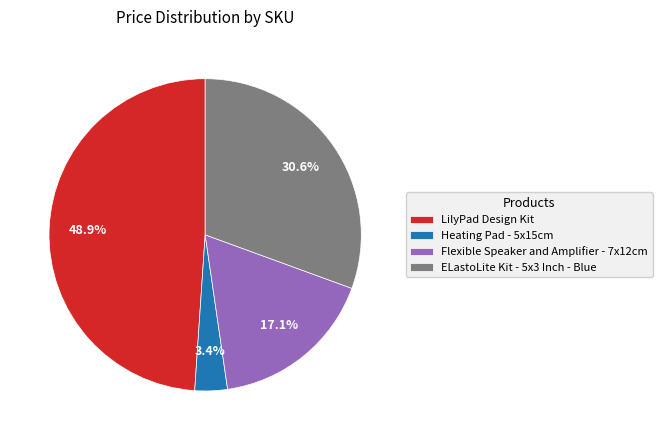

Which category has the biggest portion of the pie?

LilyPad Design Kit